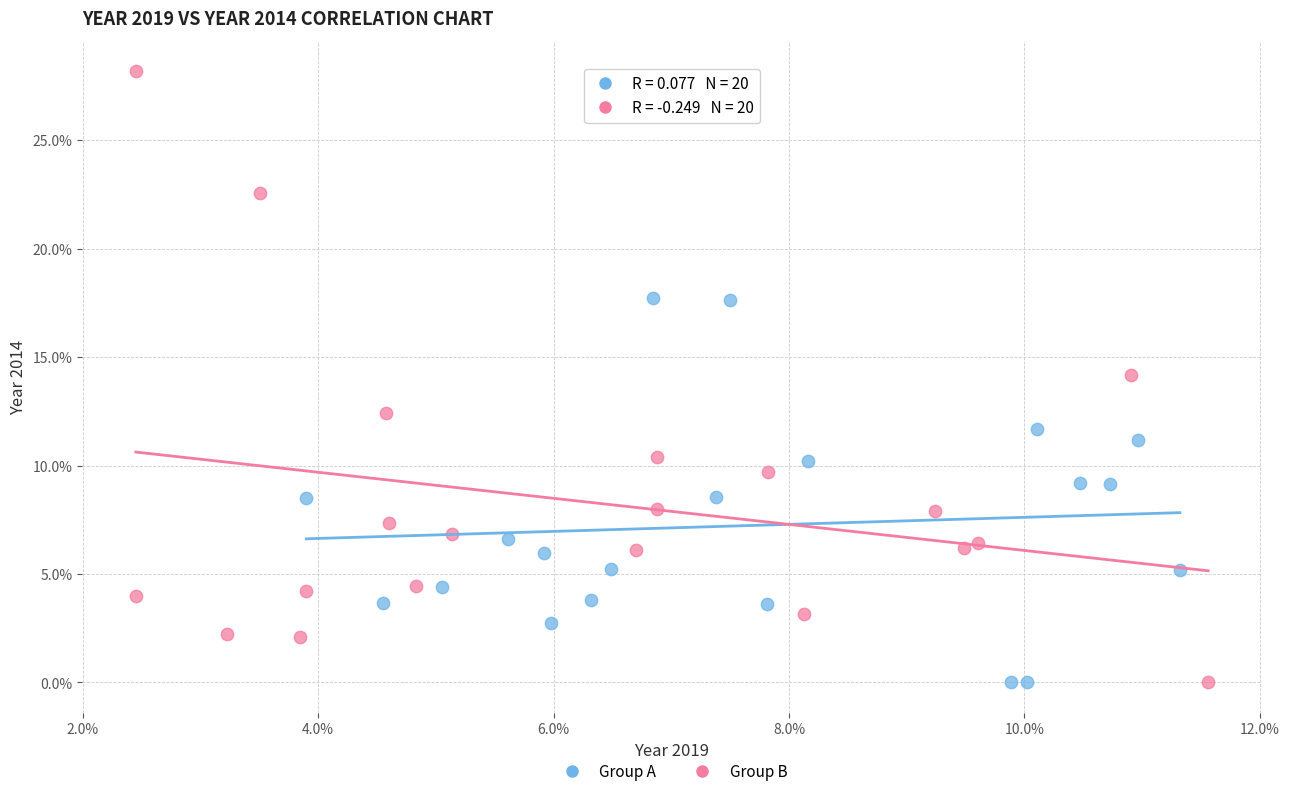

Which series contains the highest Y value?

Group B